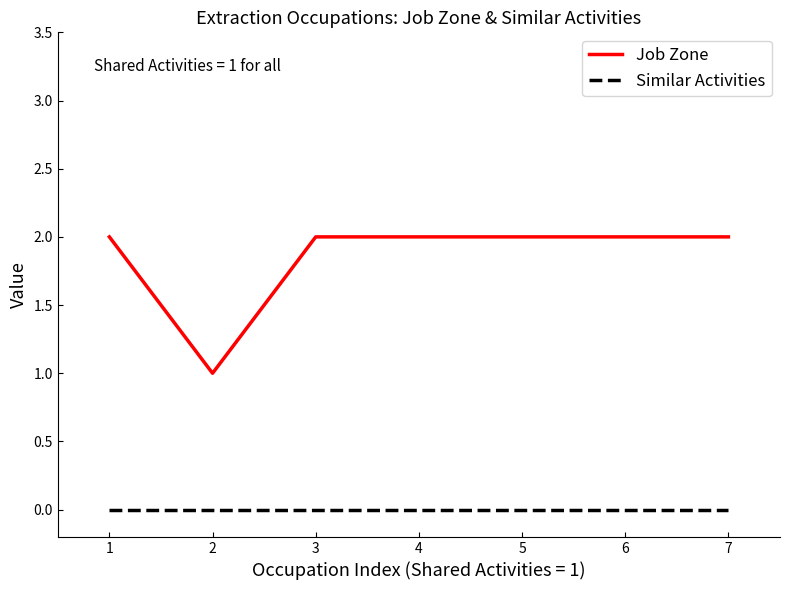

What is the average value of the Job Zone series?

2